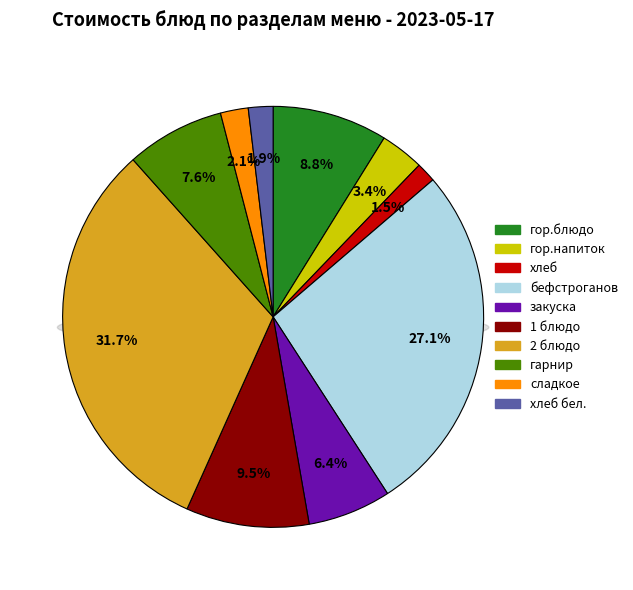

What percentage is the хлеб slice, to the nearest percent?

2%